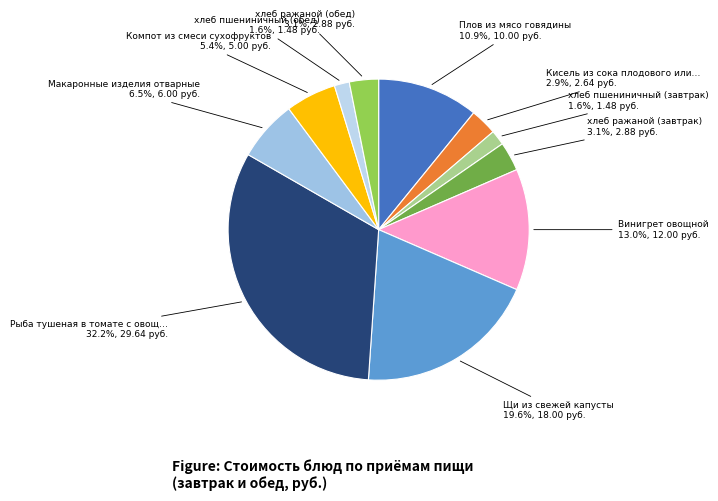

Count the number of slices in the pie.

11